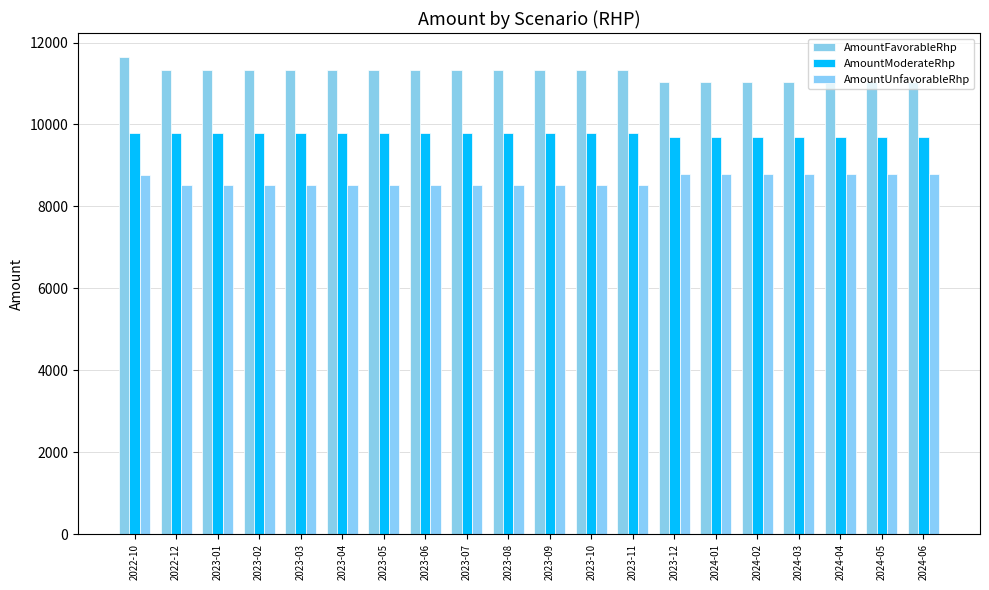

What is the total value across all series at 2022-10?

30210